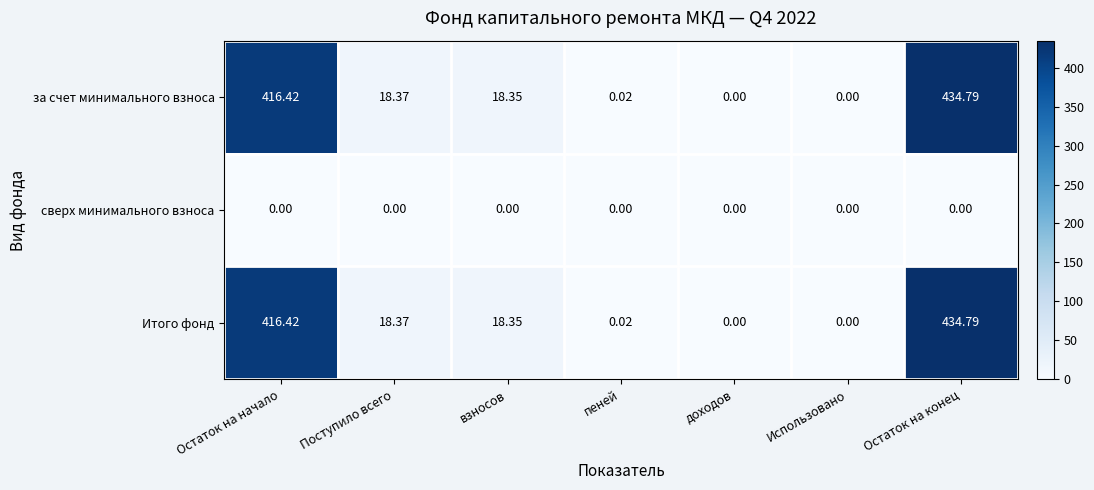

Where does the за счет минимального взноса series first go above 18?

Остаток на начало